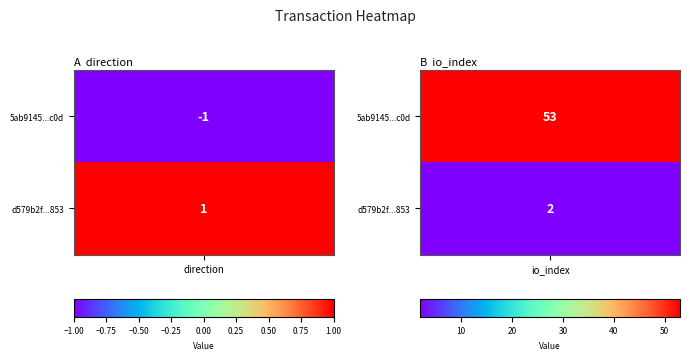

What is the sum of the d579b2f788dea58fe696fef1c4f88a4aafff853 values at 1 and 0?

3